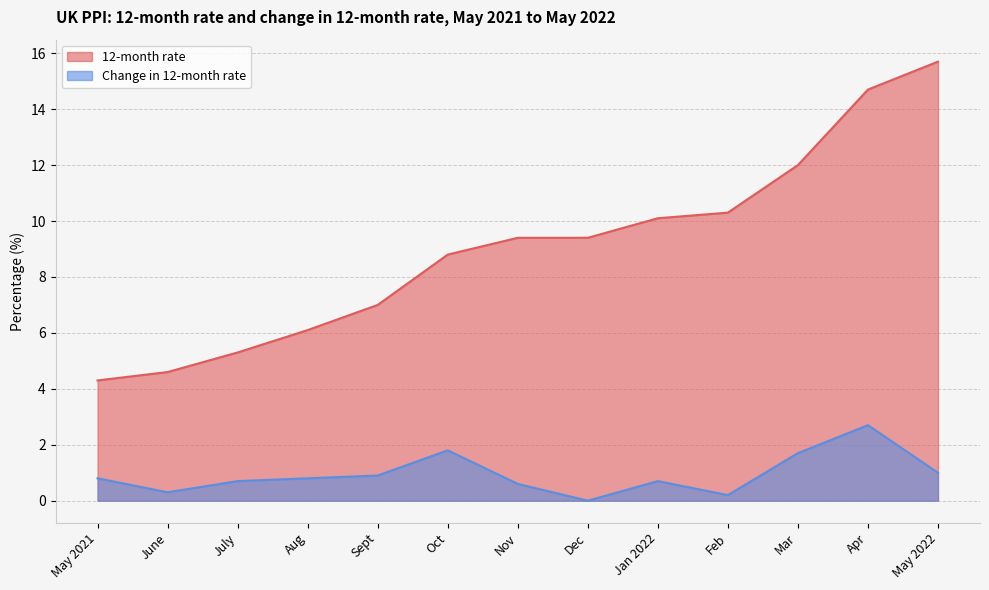

How many lines are shown in the chart?

2